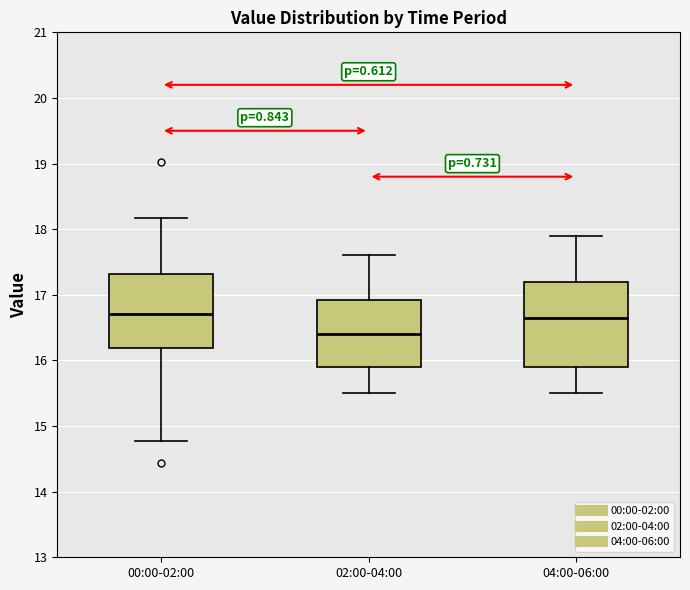

Comparing the boxes themselves (not the whiskers), which one is the tallest?

04:00-06:00